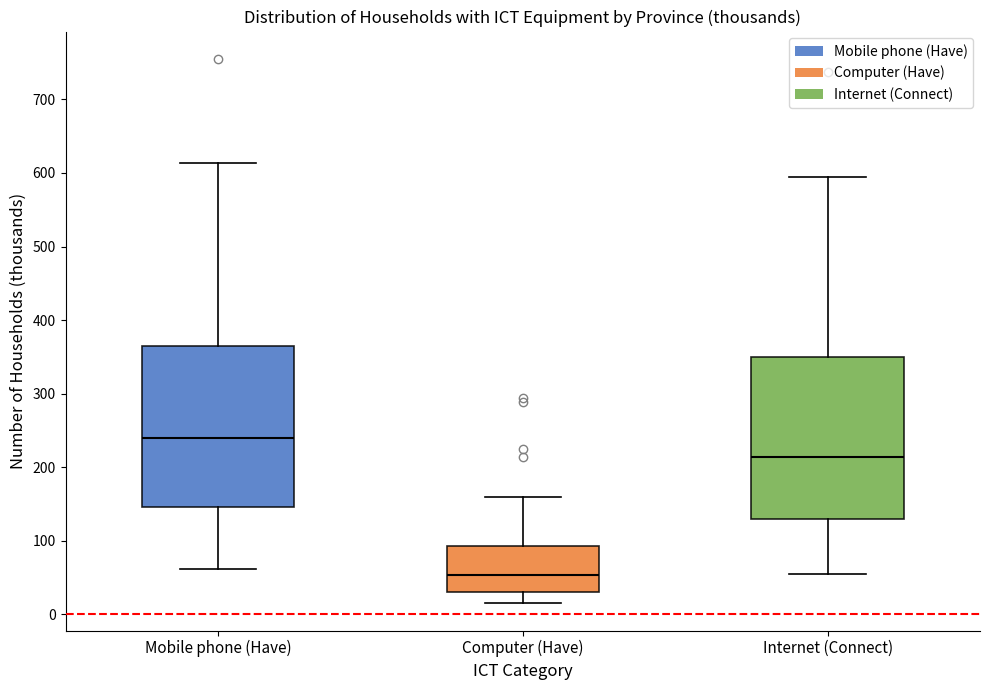

Reading left to right, transcribe this box plot: for each box, give where its median line is, the range the box spans, and where its two whiskers end, as read against the y-axis. The values are not printed on the chart, so give them approximately, as read against the axis.

Mobile phone (Have): median 240, box 150 to 370, whiskers 60 to 610
Computer (Have): median 50, box 30 to 90, whiskers 10 to 160
Internet (Connect): median 210, box 130 to 350, whiskers 50 to 590